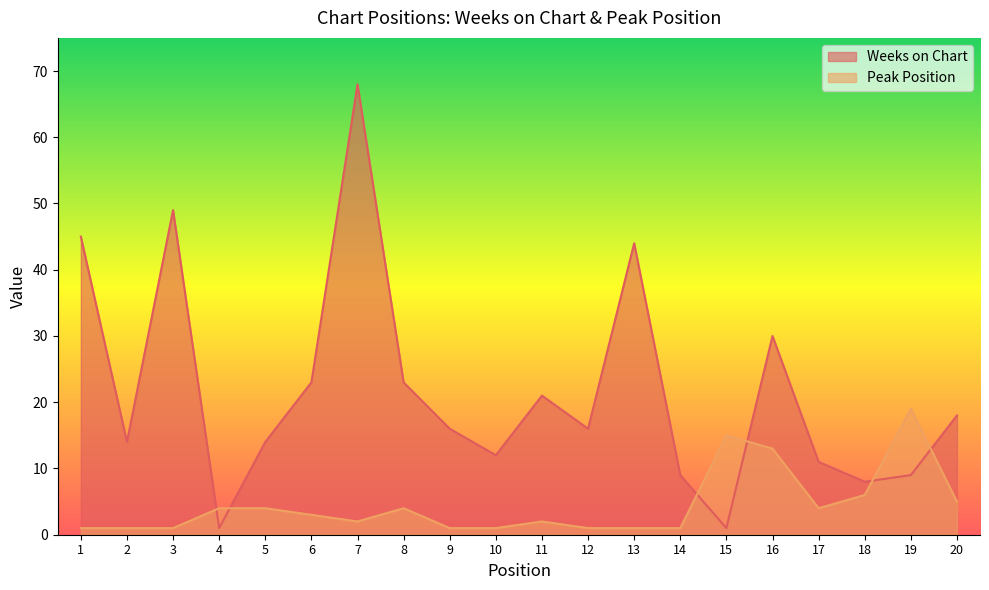

In Peak Position, how many points are lower than both neighbors (excluding endpoints)?

2